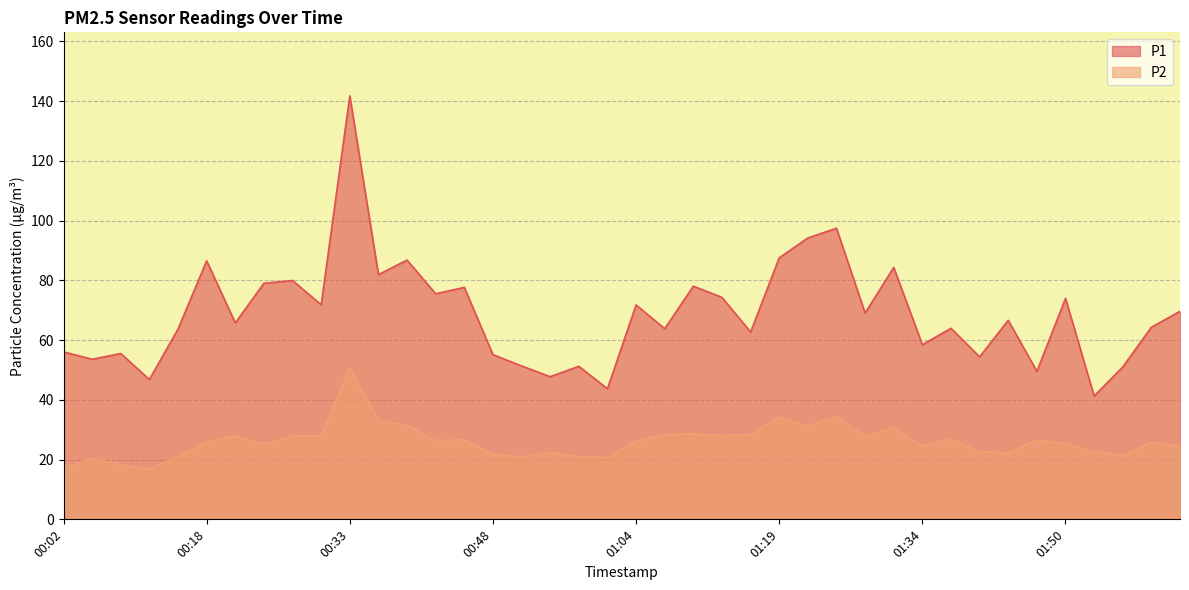

What is the value of the P1 point at the 23rd from the left?

78.0